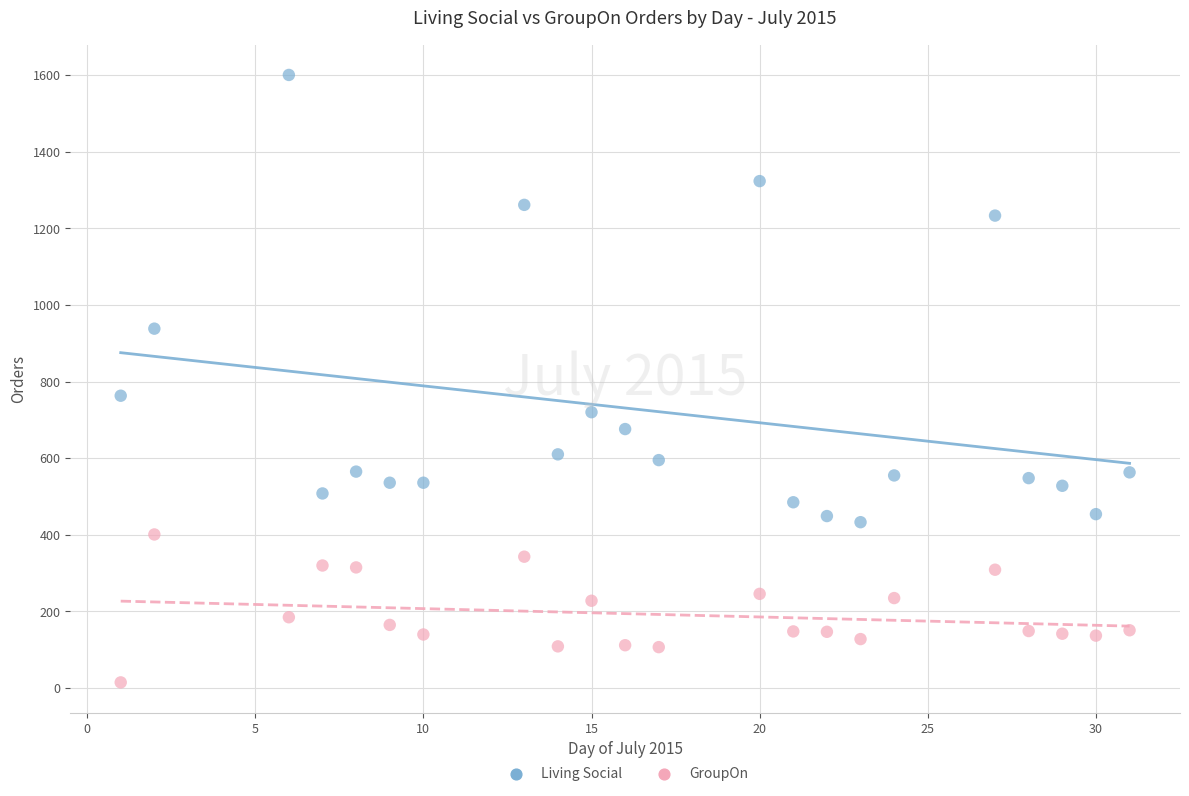

Which series contains the lowest Y value?

GroupOn